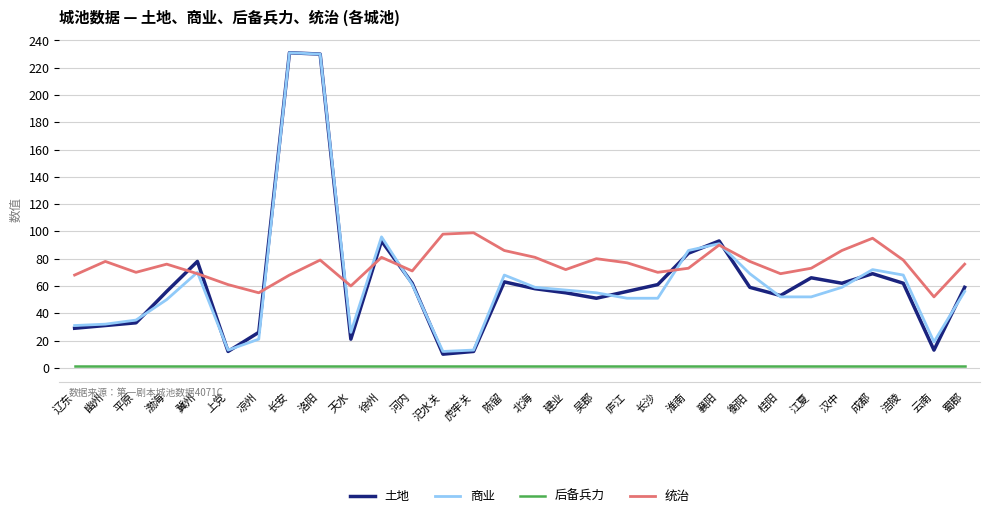

At which category does 商业 reach its first local peak?

冀州